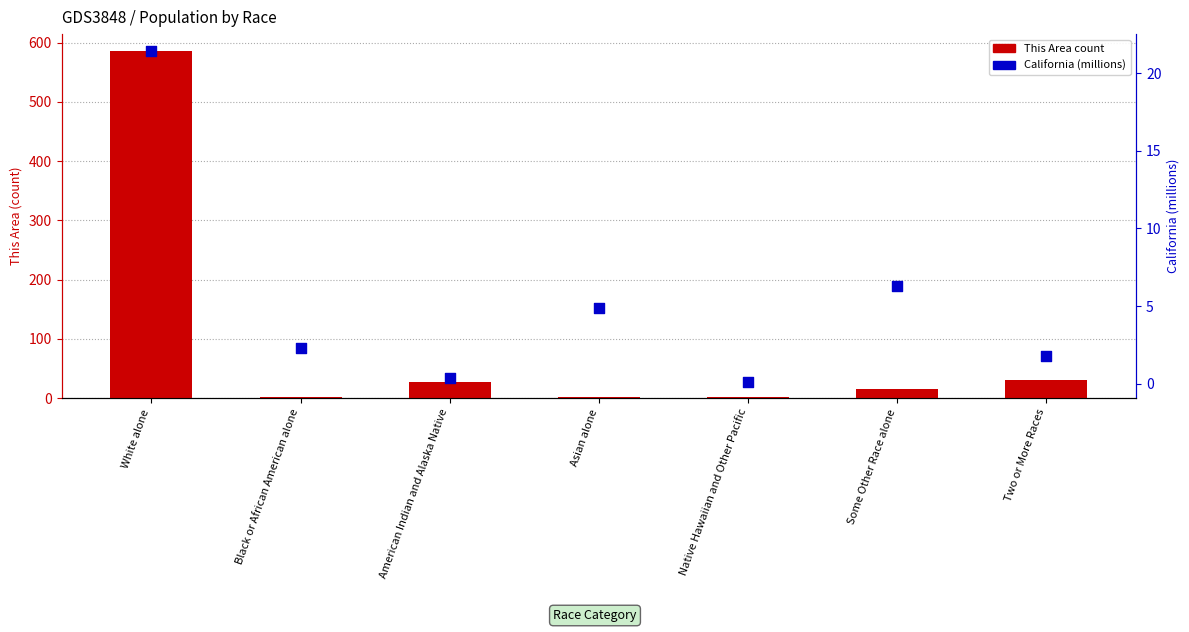

Which series has the largest Y range (max minus min)?

This Area (count)